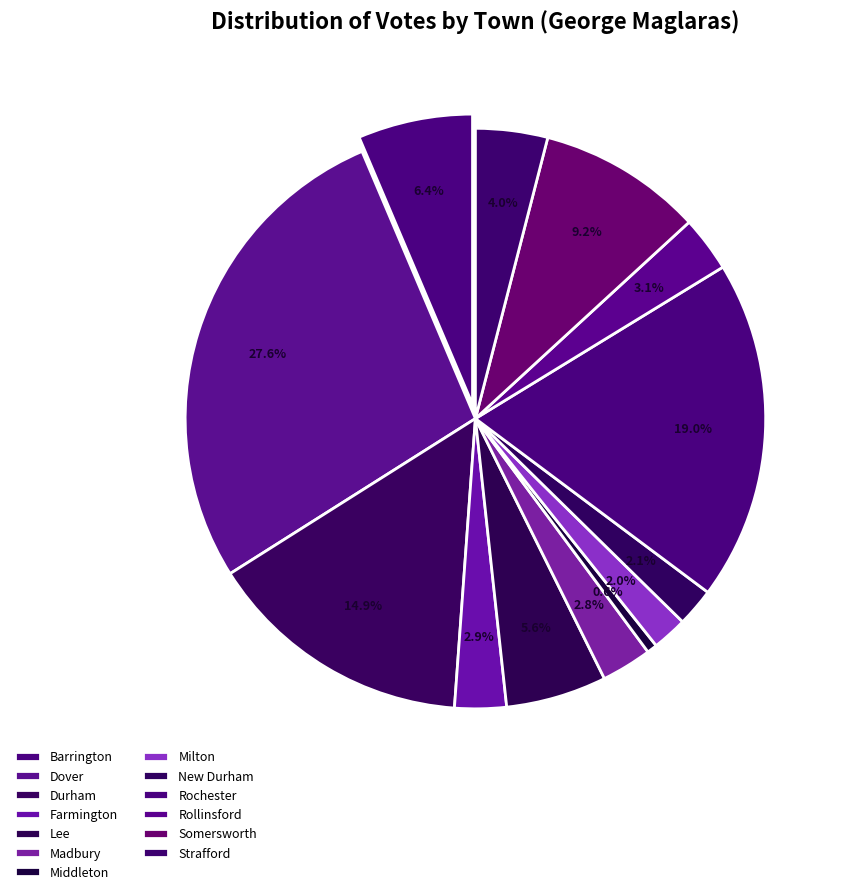

True or false: Durham accounts for 4% of the total.

False